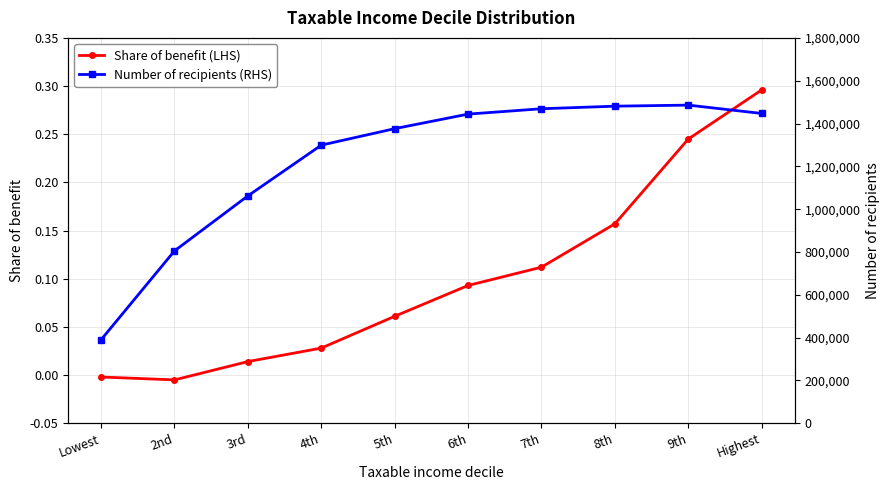

List the labels in order of Share of benefit (LHS) value, largest first.

Highest, 9th, 8th, 7th, 6th, 5th, 4th, 3rd, Lowest, 2nd